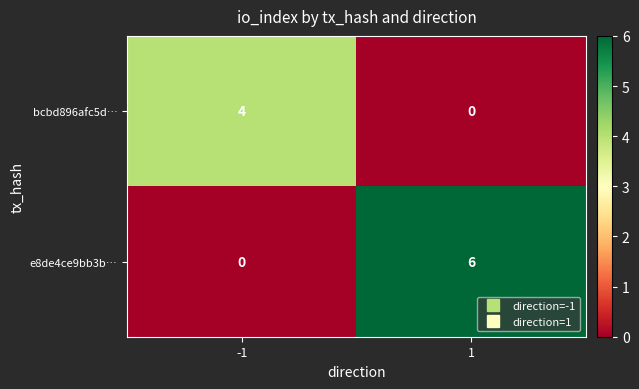

Is it true that bcbd896afc5d… equals 4 at -1?

True